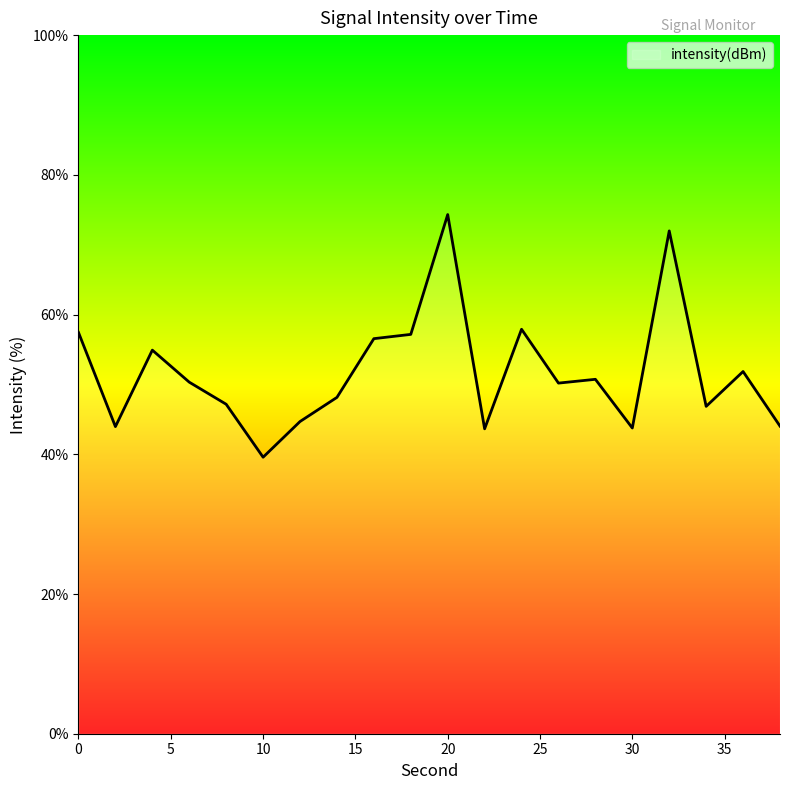

What is the greatest value displayed?

74.3